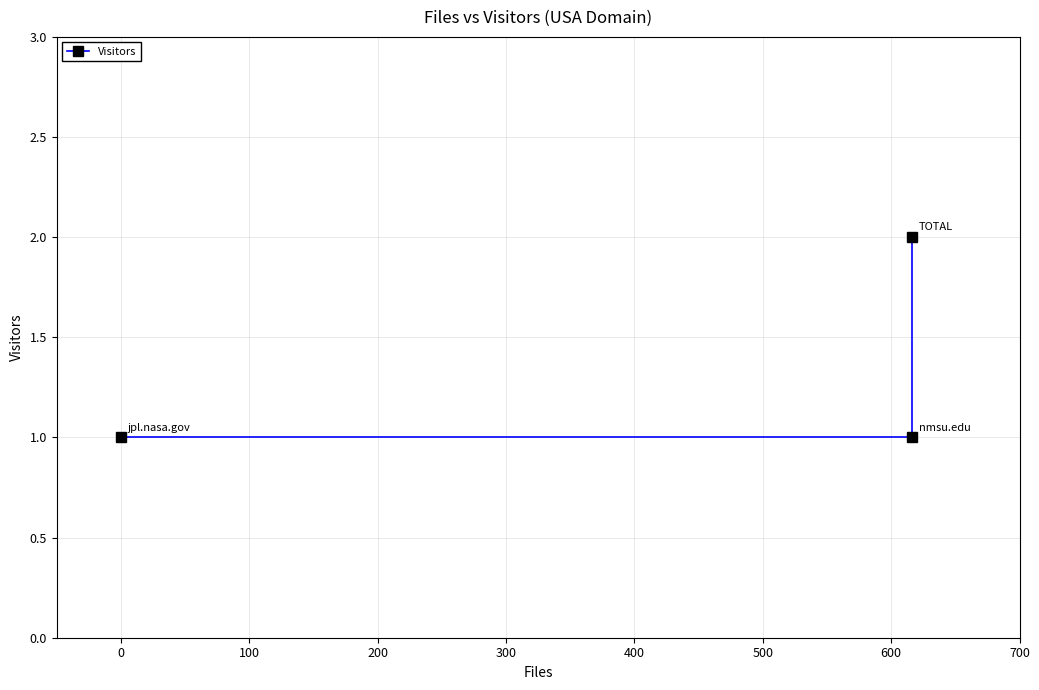

Does the chart display data point markers on the line(s)?

Yes